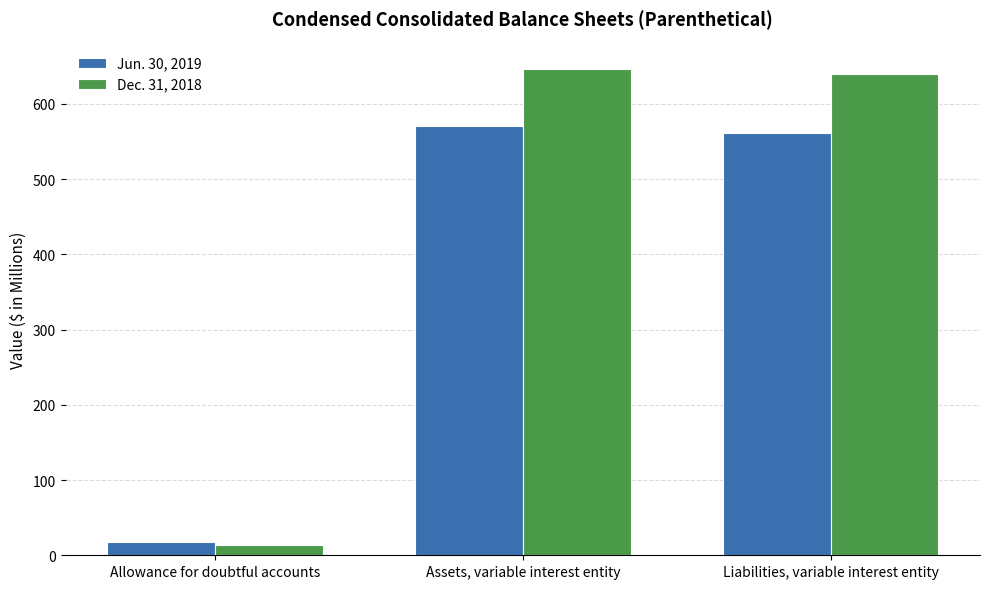

Reading left to right, what are all the values shown in this chart?

Jun. 30, 2019: 17	571	562
Dec. 31, 2018: 14	647	640